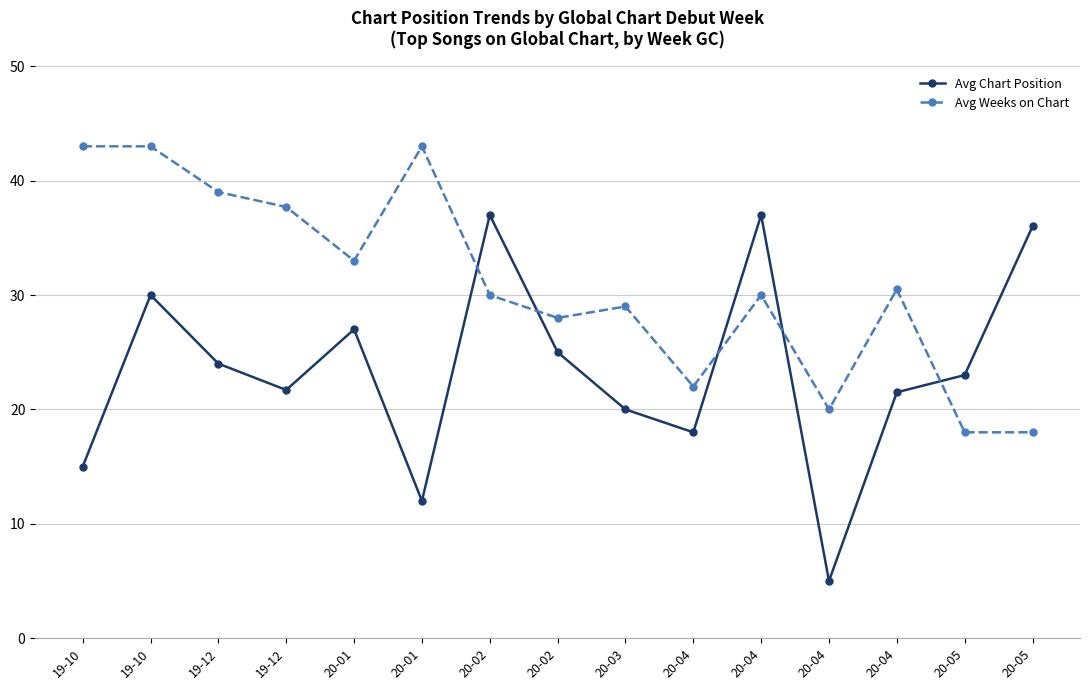

Does the chart have visible grid lines?

Yes